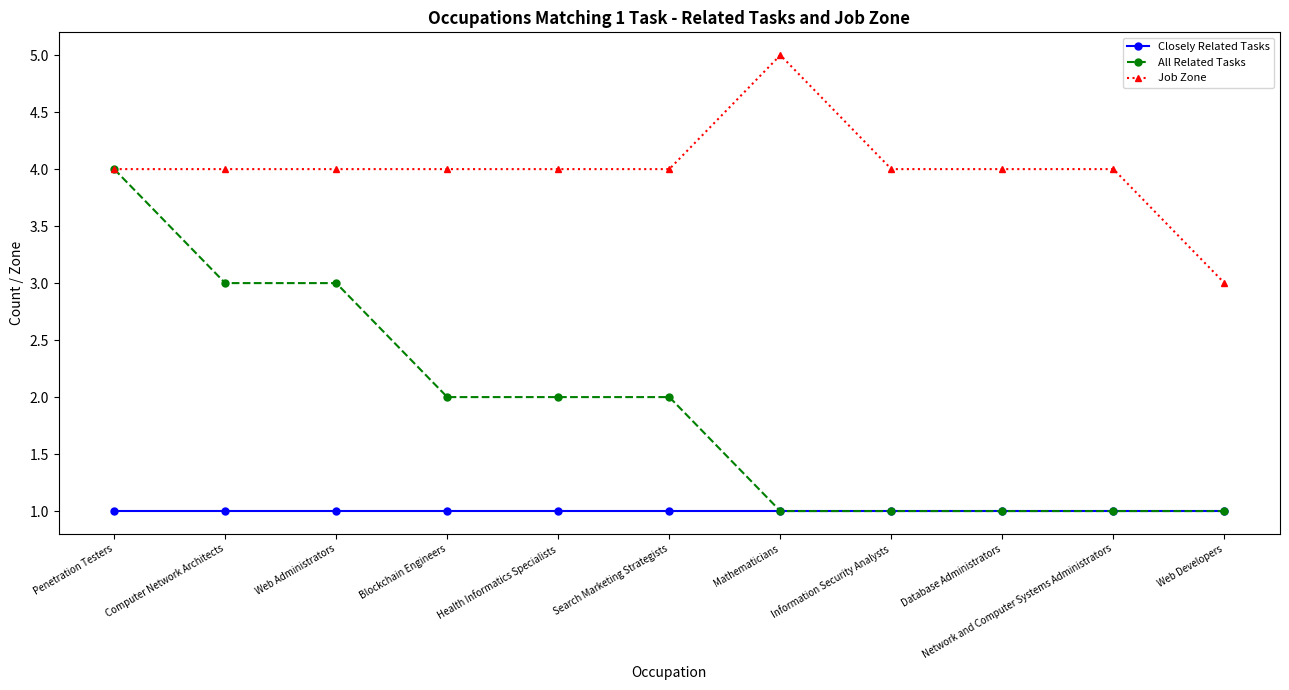

At which category is the sum across all series the highest?

Penetration Testers